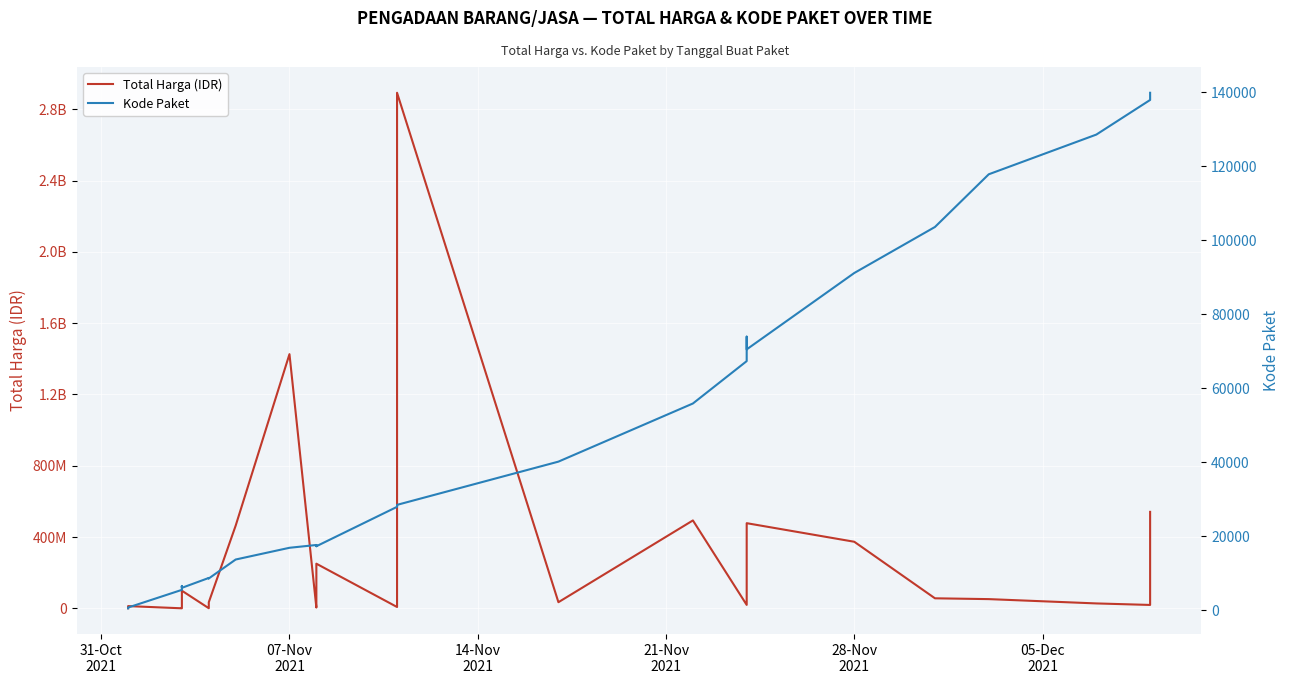

How many data points in Kode Paket are less than 17272?

17